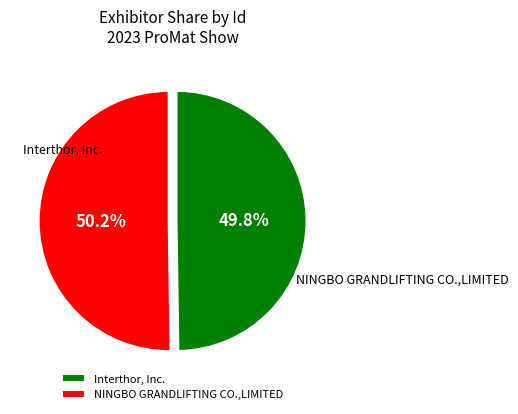

What is the smallest slice in the pie chart?

Interthor, Inc.